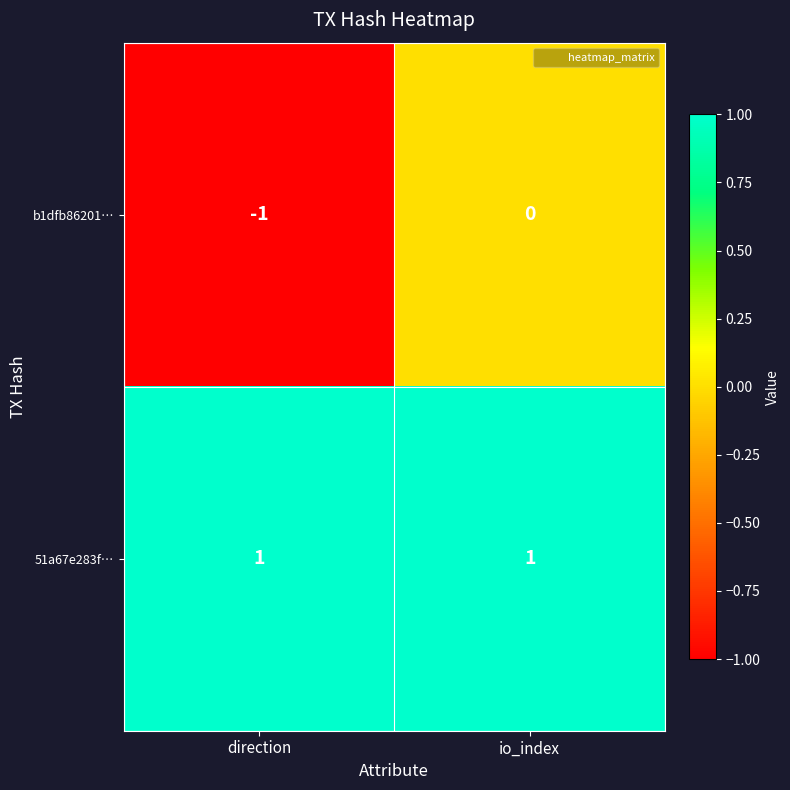

What is the difference between the highest and lowest values at io_index?

1